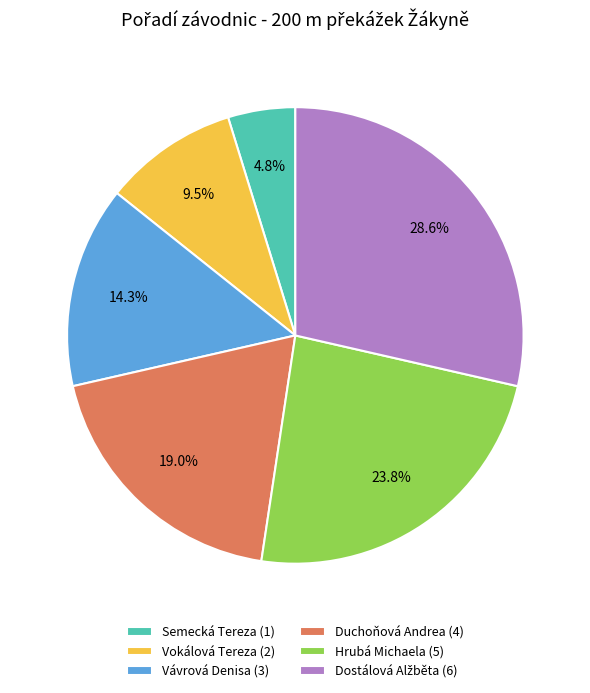

Does any single category account for the majority?

No